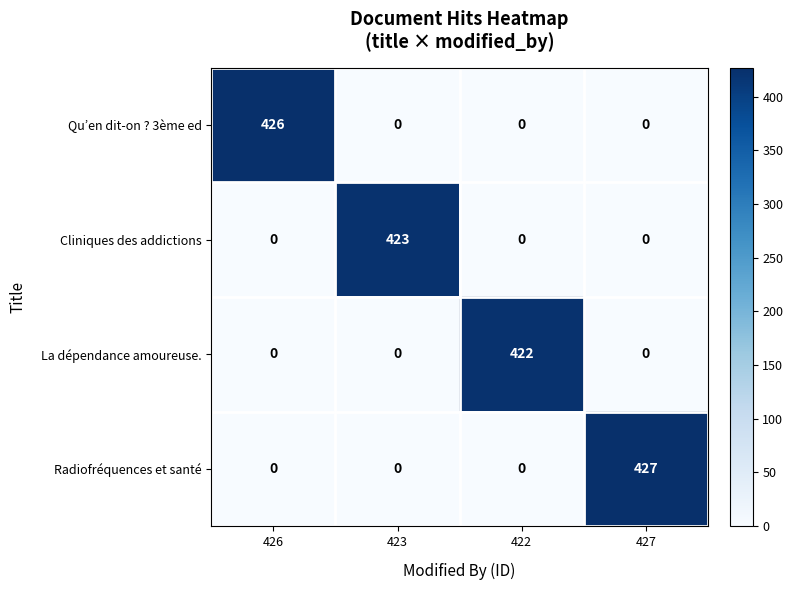

What is the spread (max minus min) of values at 427?

427